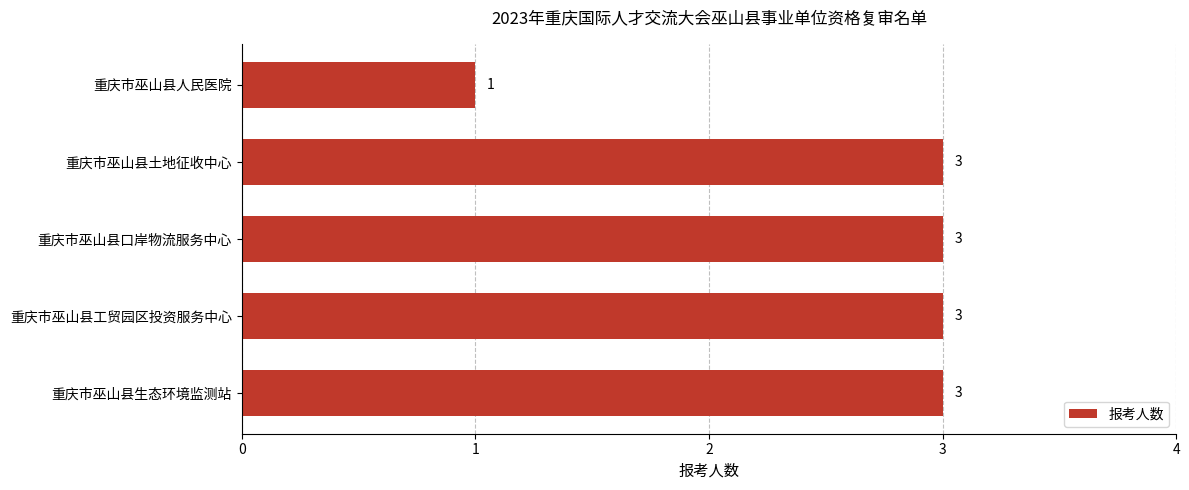

What is the value of the 5th bar from the top?

3